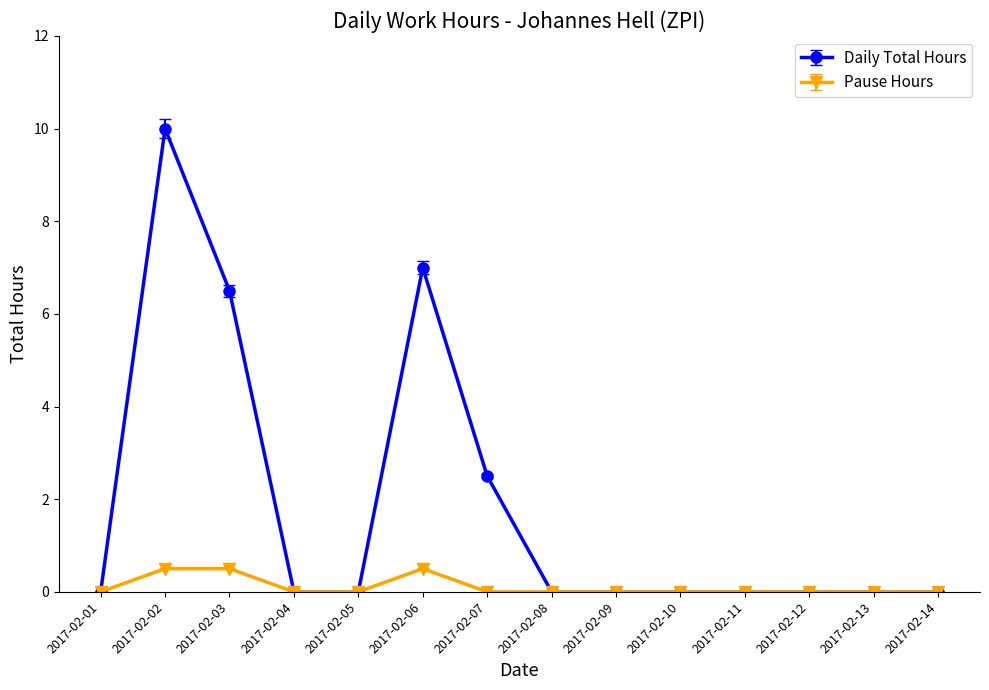

Where is the first local maximum for Daily Total Hours?

2017-02-02